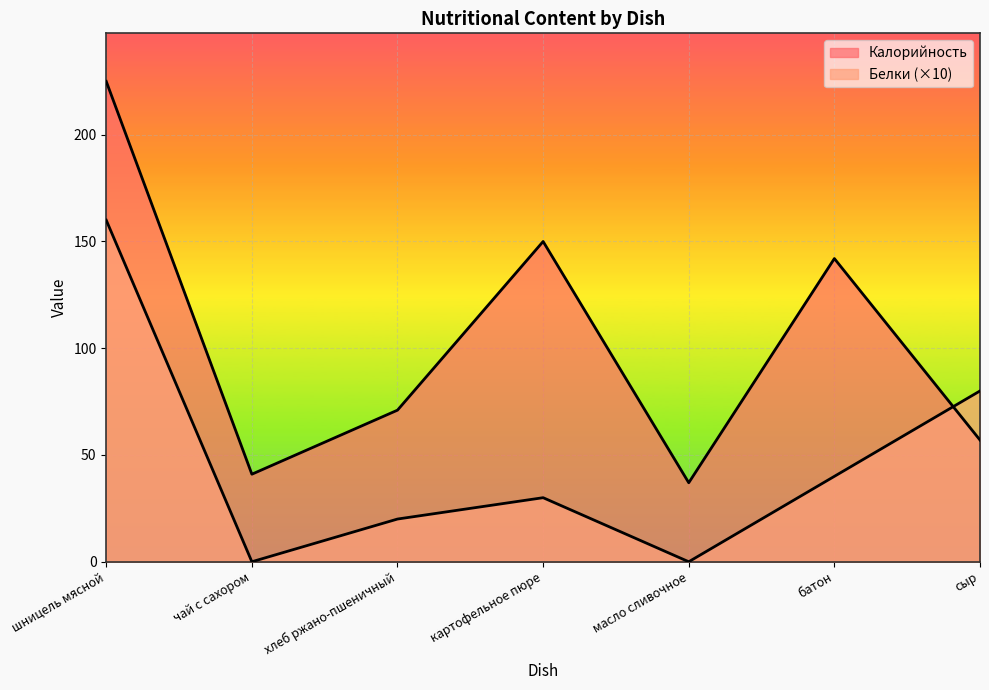

List the labels in order of Калорийность value, smallest first.

масло сливочное, чай с сахором, сыр, хлеб ржано-пшеничный, батон, картофельное пюре, шницель мясной